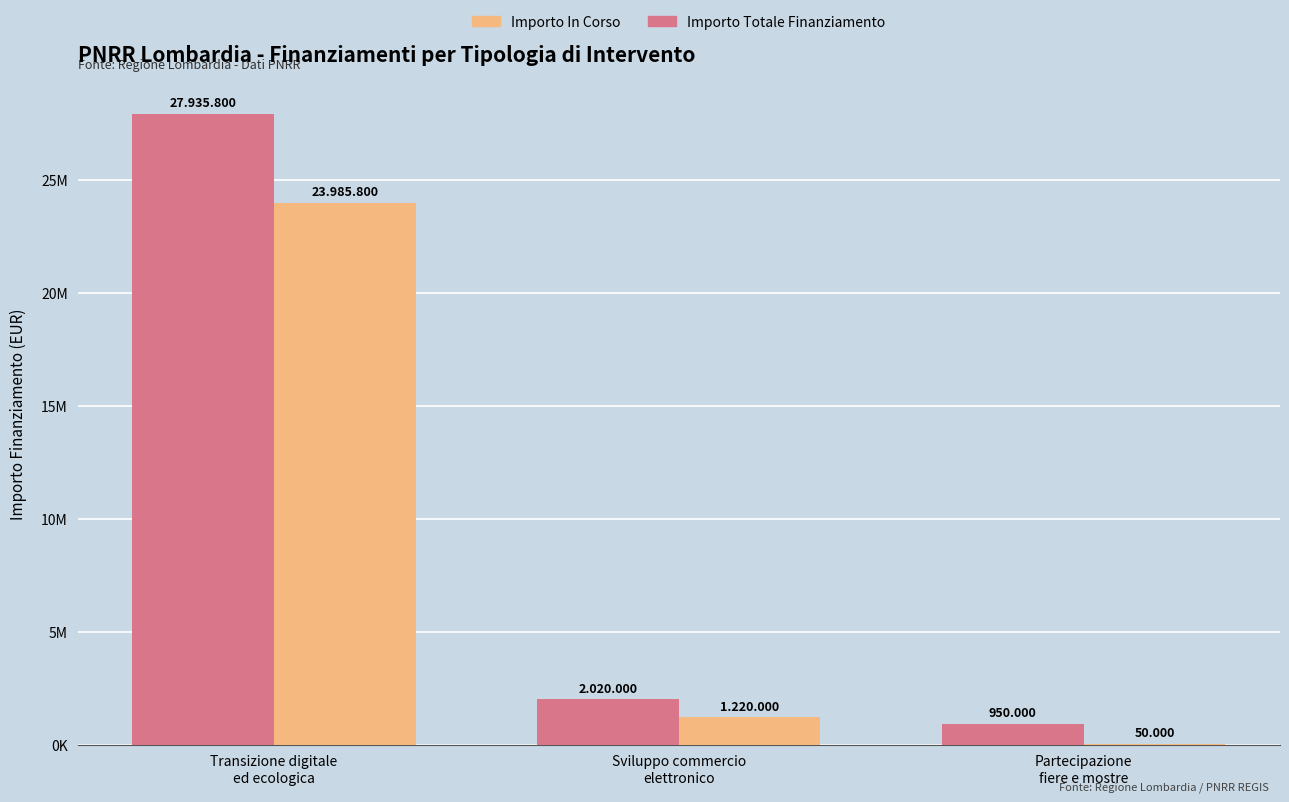

Which category has the highest value across all series?

Transizione digitale
ed ecologica